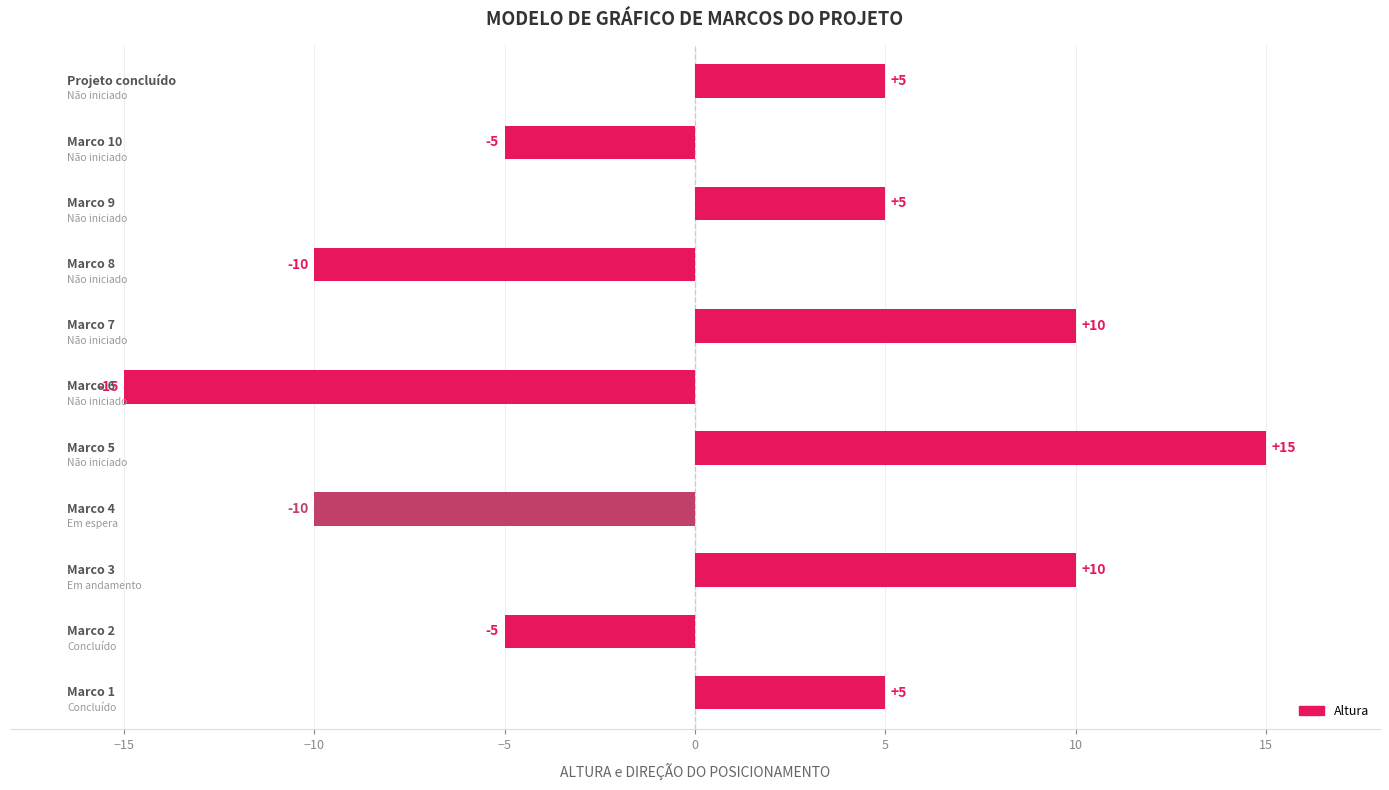

How many values are between -10 and 10?

9